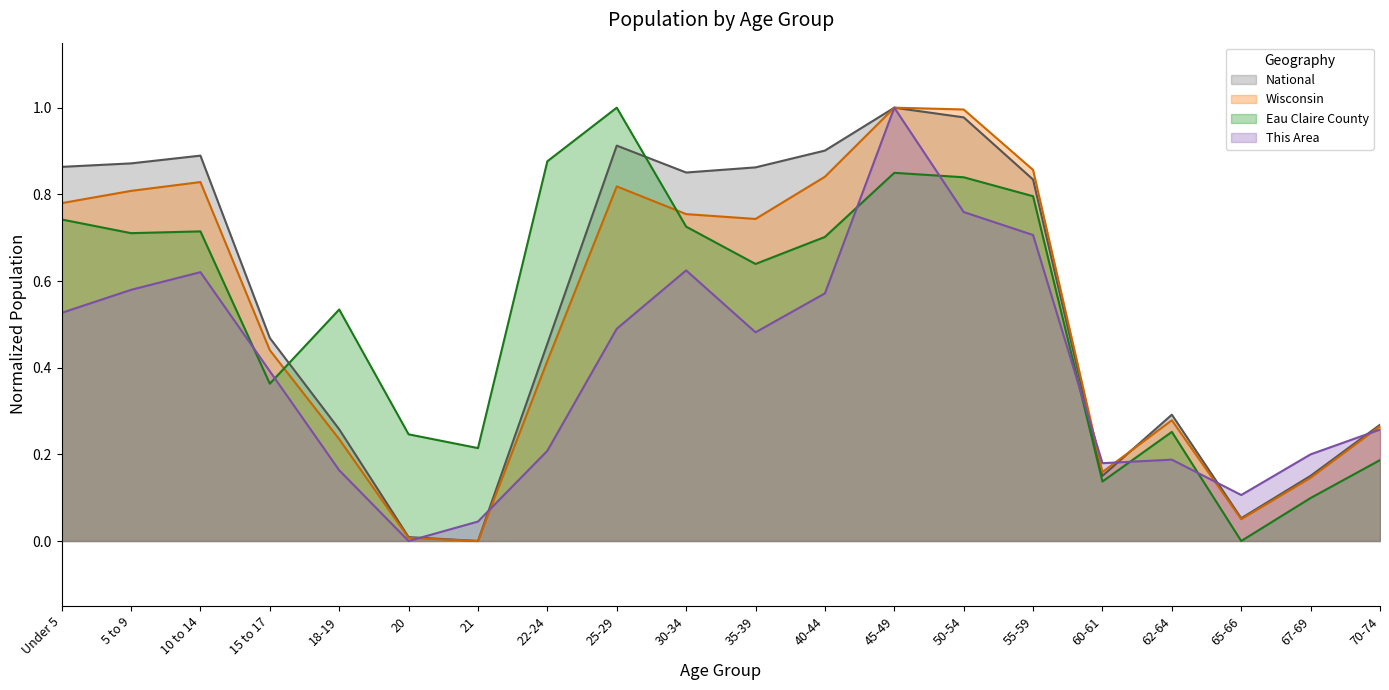

What is the value of the National point at the 5th from the left?

0.3